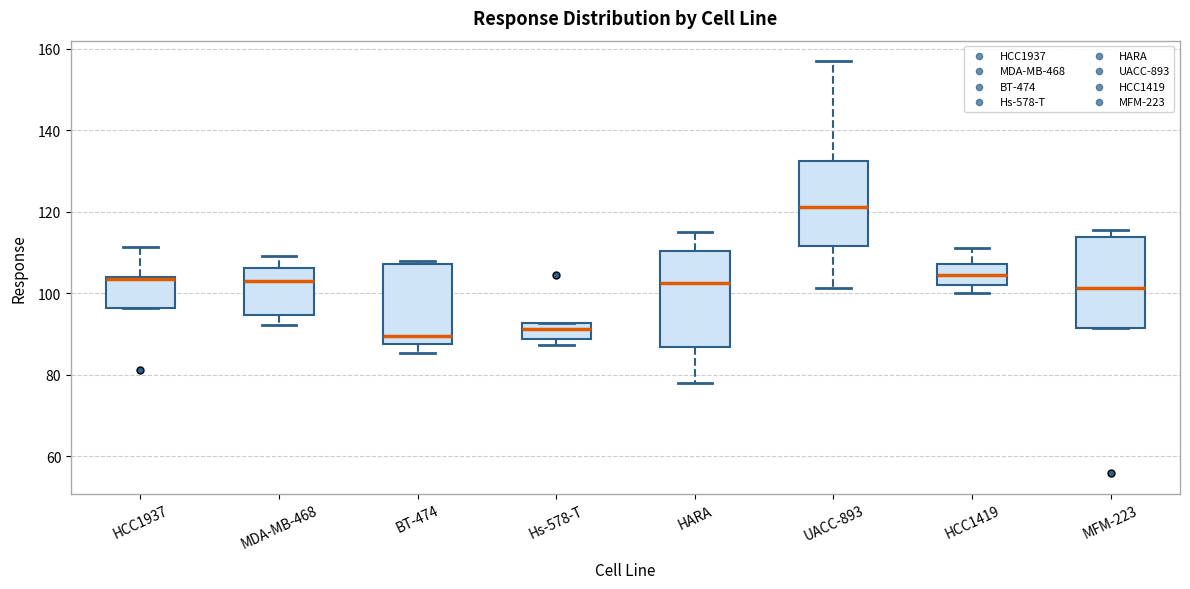

Reading left to right, transcribe this box plot: for each box, give where its median line is, the range the box spans, and where its two whiskers end, as read against the y-axis. The values are not printed on the chart, so give them approximately, as read against the axis.

HCC1937: median 104, box 96 to 104, whiskers 96 to 112
MDA-MB-468: median 102, box 94 to 106, whiskers 92 to 110
BT-474: median 90, box 88 to 108, whiskers 86 to 108 (just above the box's upper edge)
Hs-578-T: median 92 (just below the box's upper edge), box 88 to 92, whiskers 88 (just below the box's lower edge) to 92
HARA: median 102, box 86 to 110, whiskers 78 to 114
UACC-893: median 122, box 112 to 132, whiskers 102 to 156
HCC1419: median 104, box 102 to 108, whiskers 100 to 112
MFM-223: median 102, box 92 to 114, whiskers 92 to 116